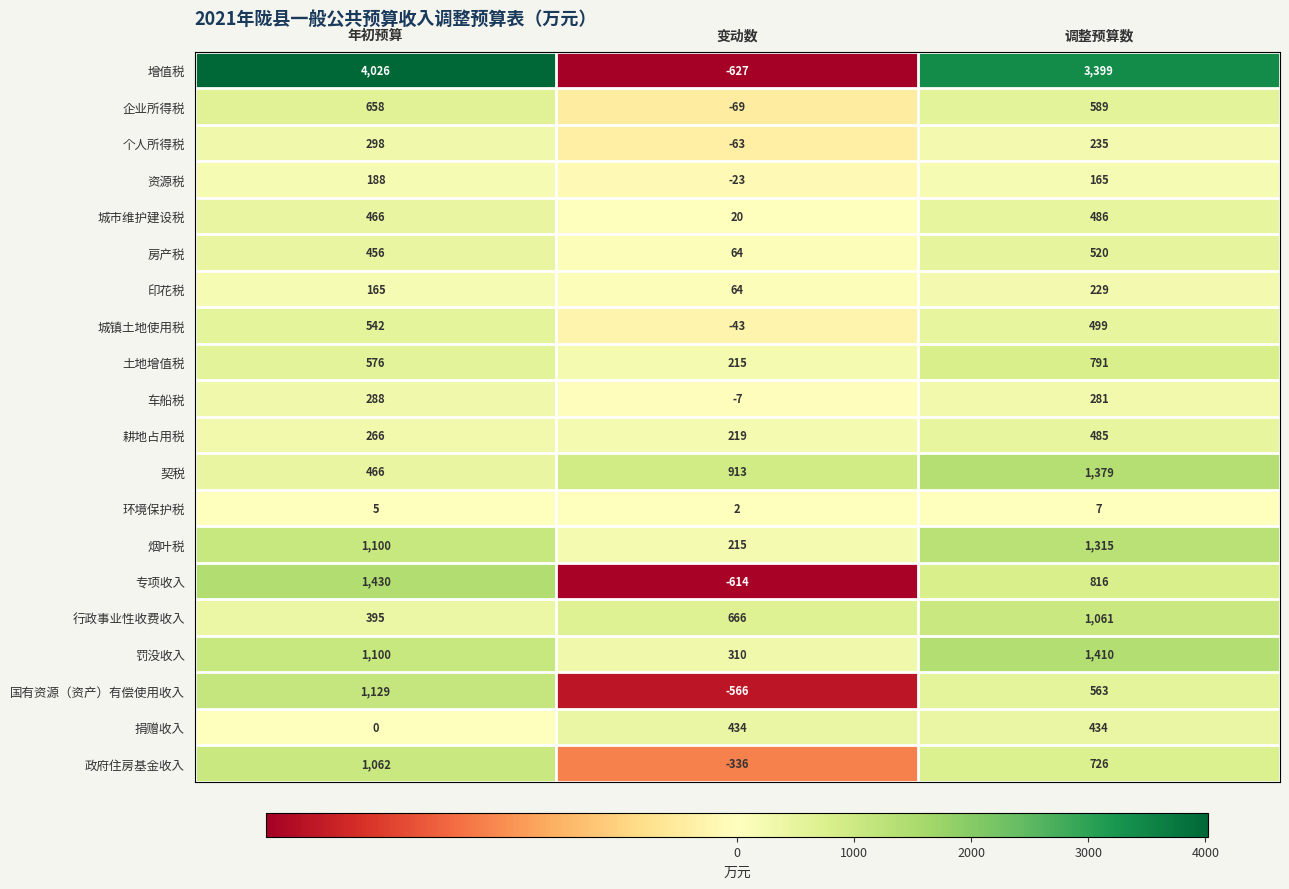

What is the minimum value for 增值税?

-627